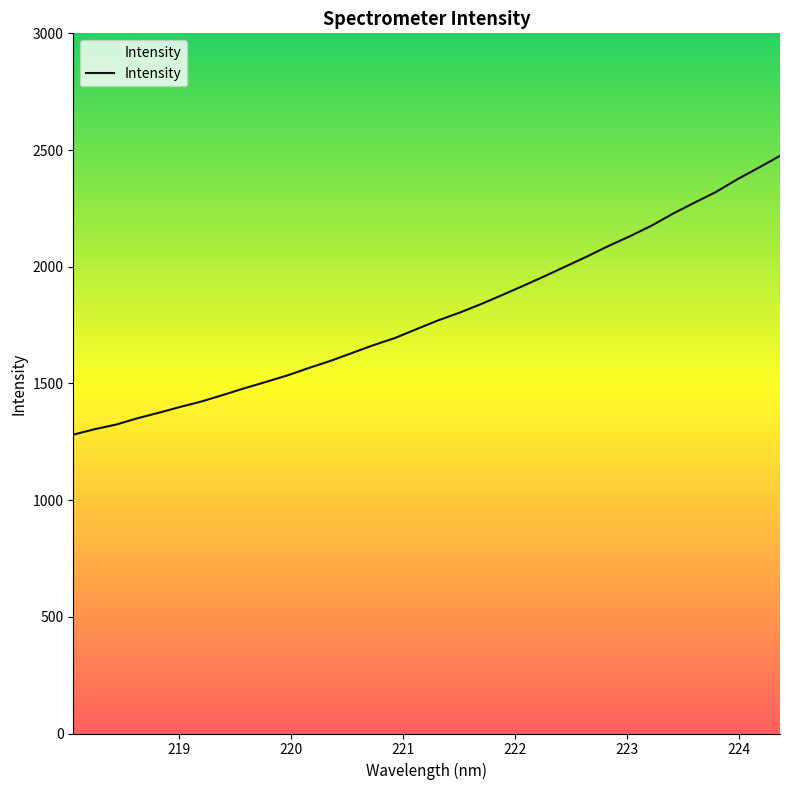

What is the maximum value shown in the chart?

2475.1